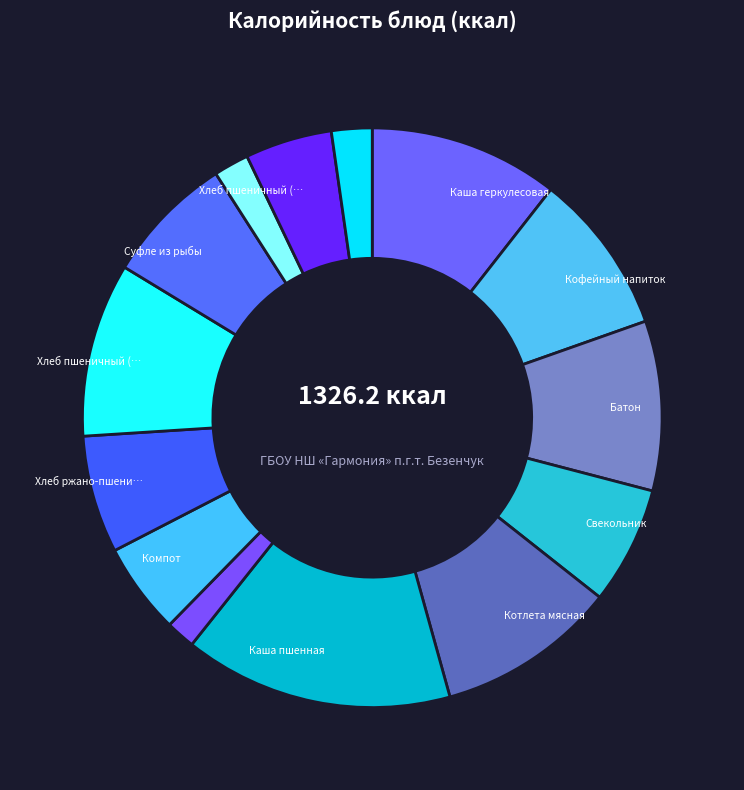

How many segments does this pie chart have?

14